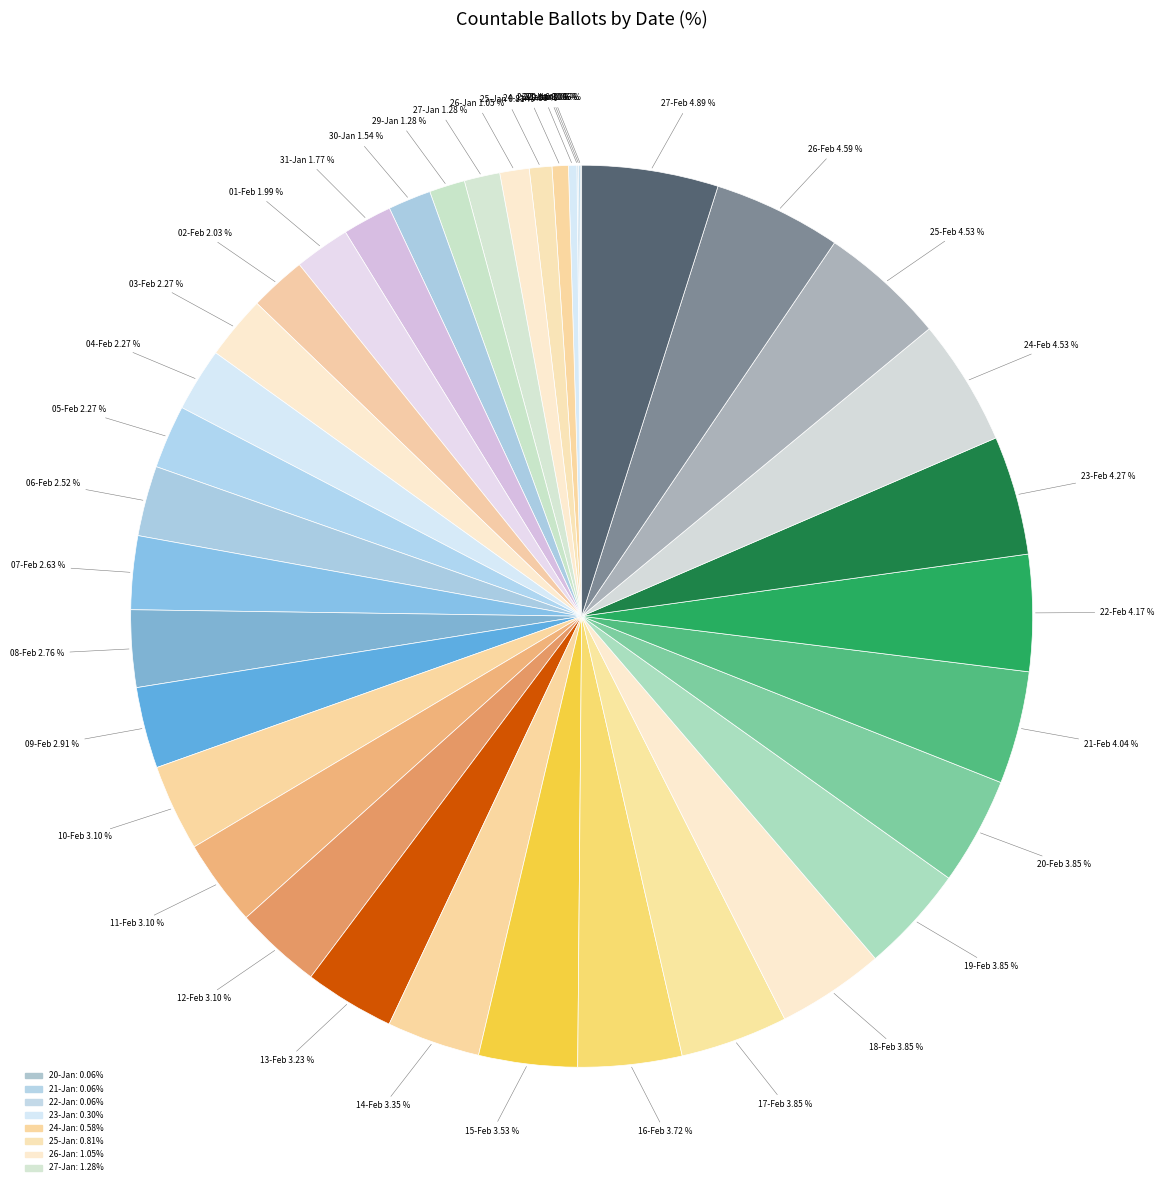

What is the smallest slice in the pie chart?

20-Jan